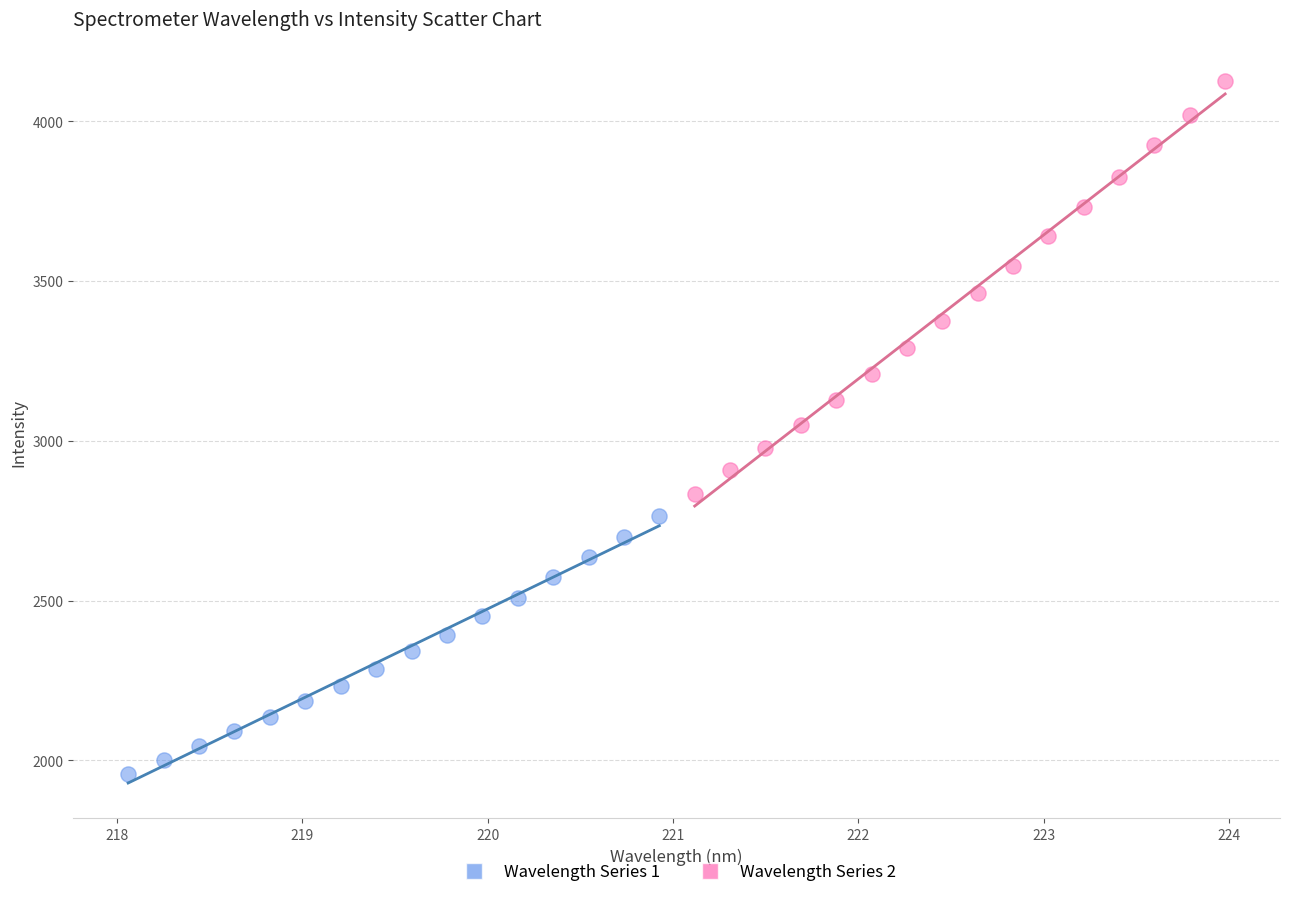

Which series has the largest Y range (max minus min)?

Wavelength Series 2